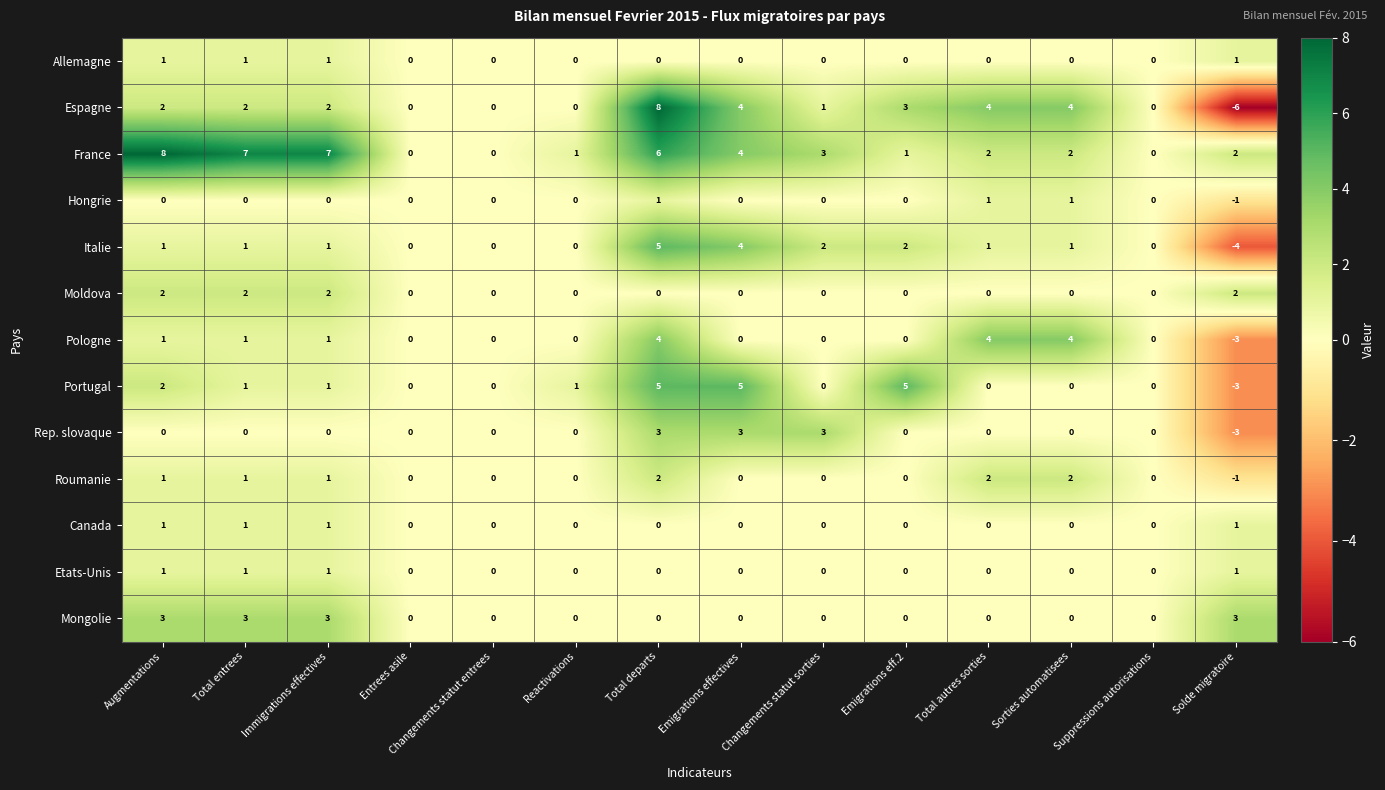

The Canada series shows 0 at Solde migratoire. True or false?

False